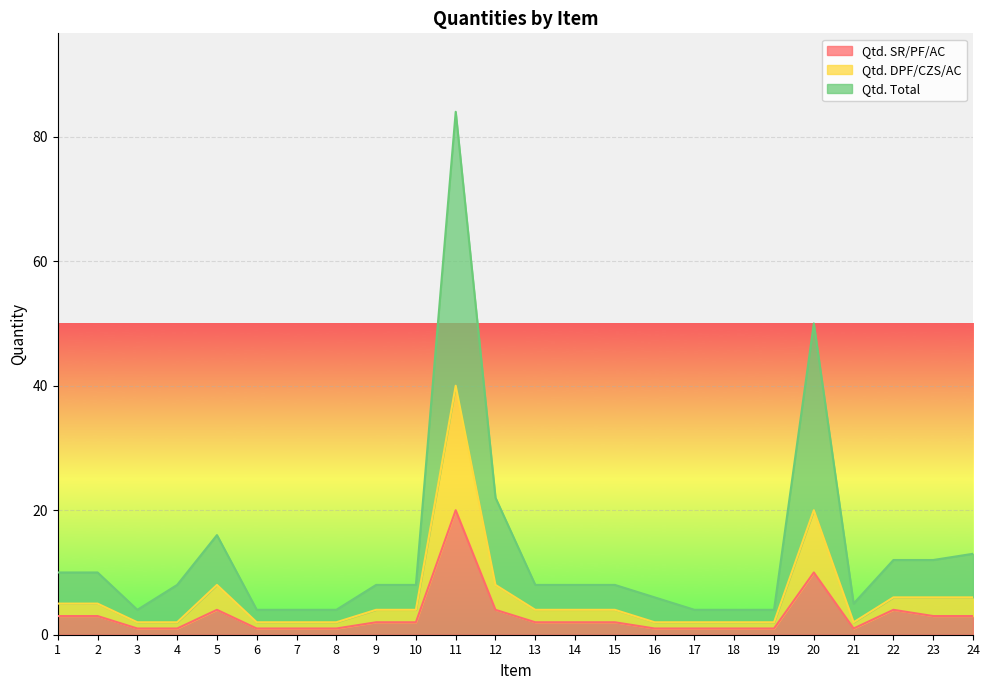

How many data points does each series have?

24